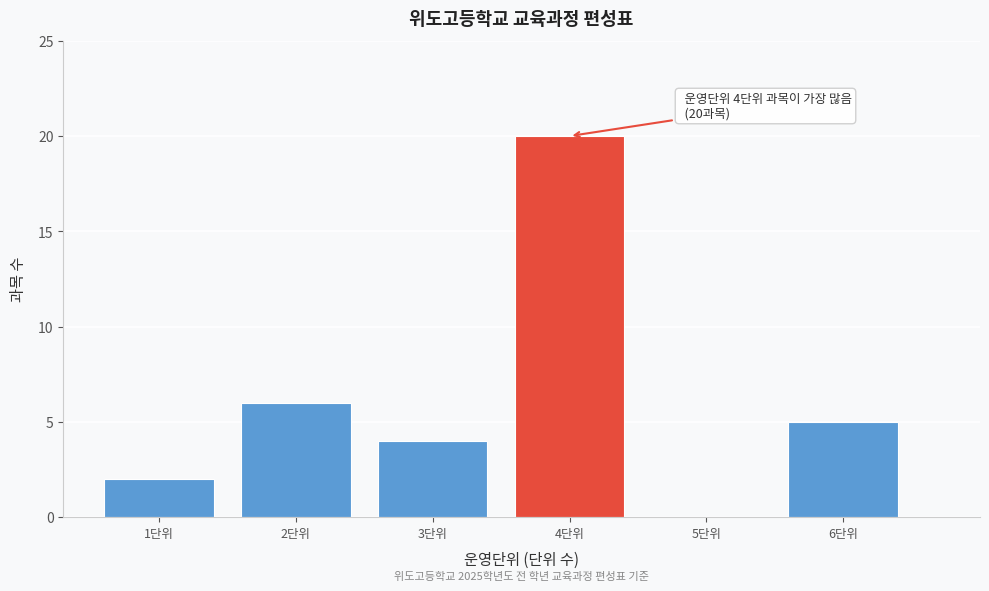

Which range on the x-axis has the tallest bar?

3.5 to 4.5